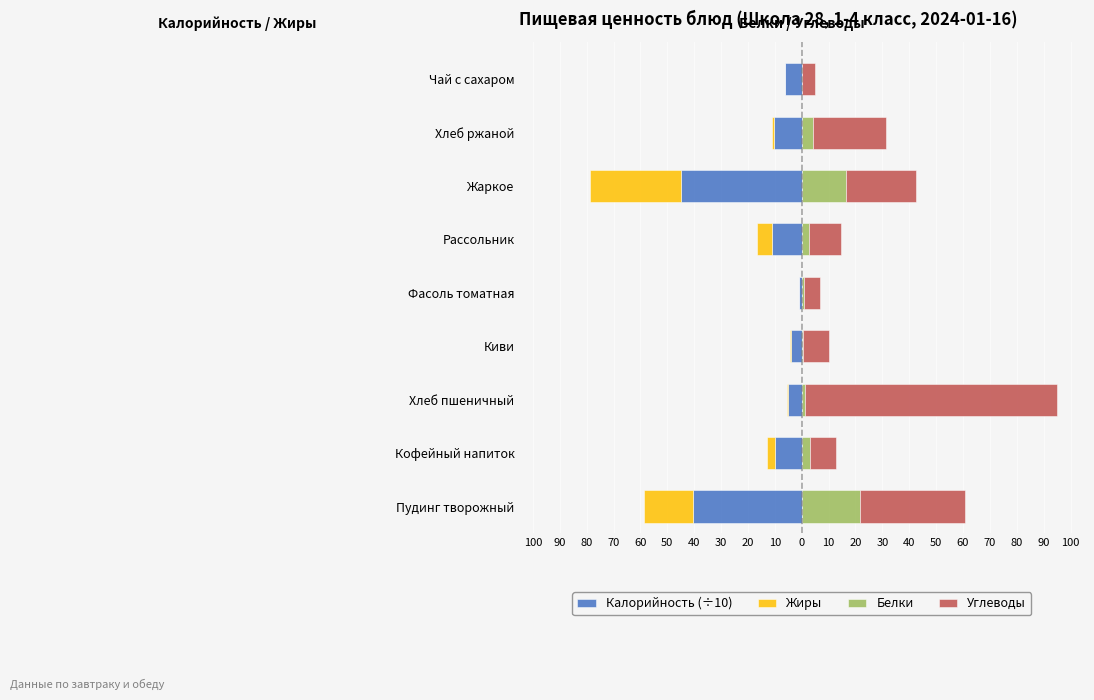

Count the number of data series in this chart.

4